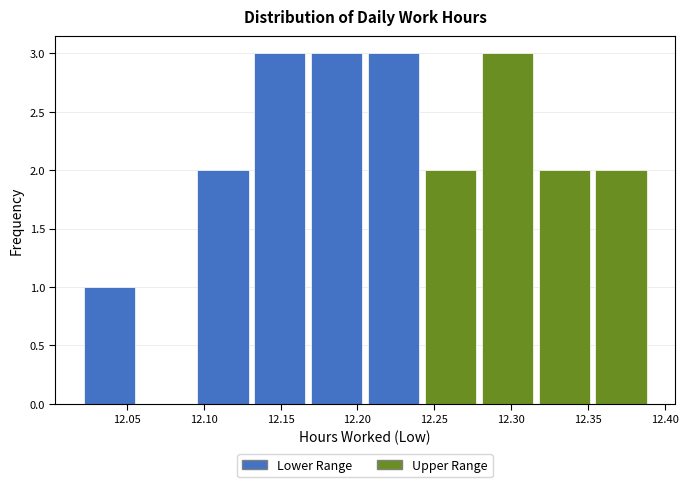

What is the height of the bar covering 12.242 to 12.279 on the x-axis? Neither the bar edges nor the heights are printed on the chart, so give them approximately, as read against the axes.

2